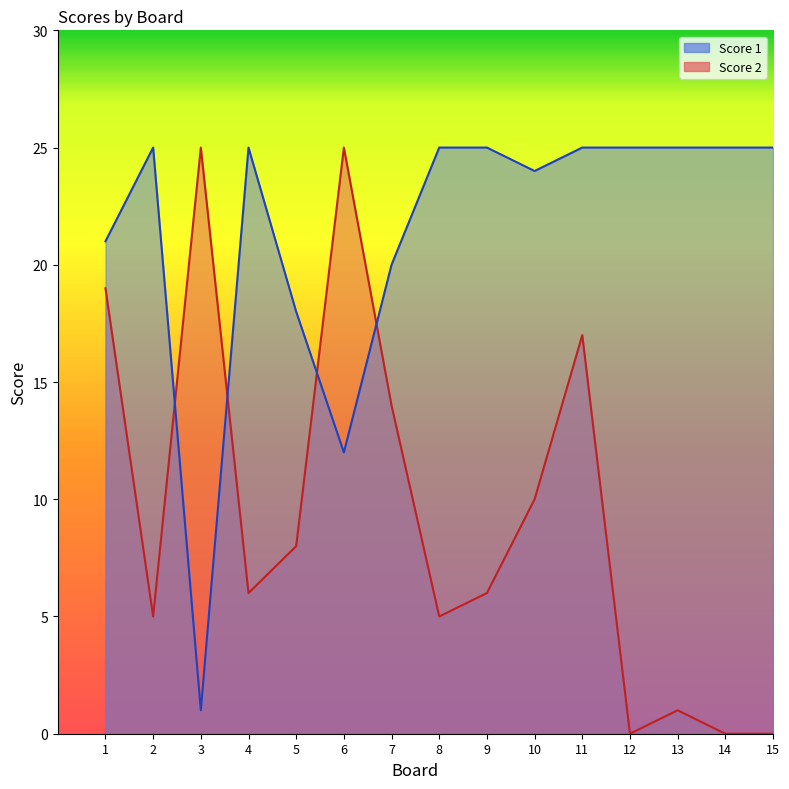

How many positive values does the Score 2 series have?

12